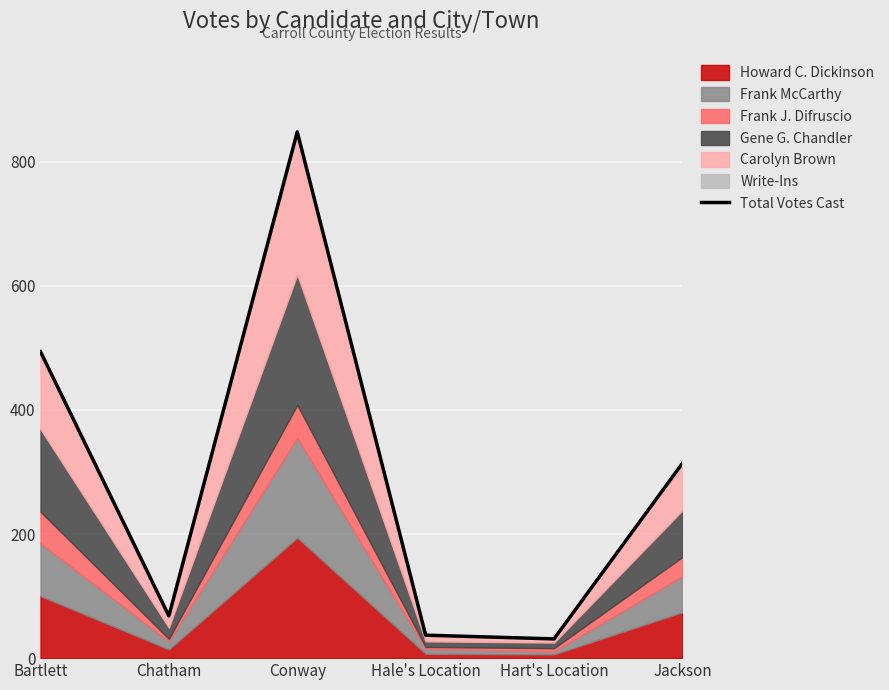

What is the label of the 6th point from the left?

Jackson